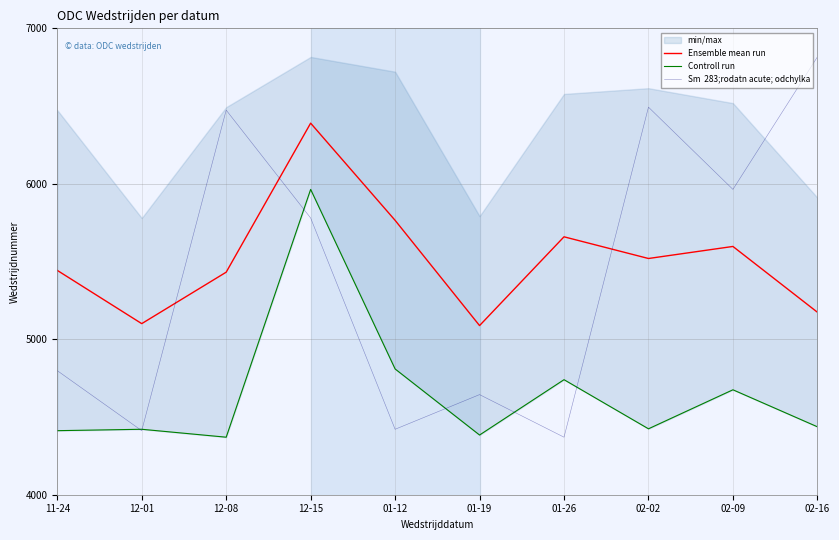

What is the greatest value displayed?

6816